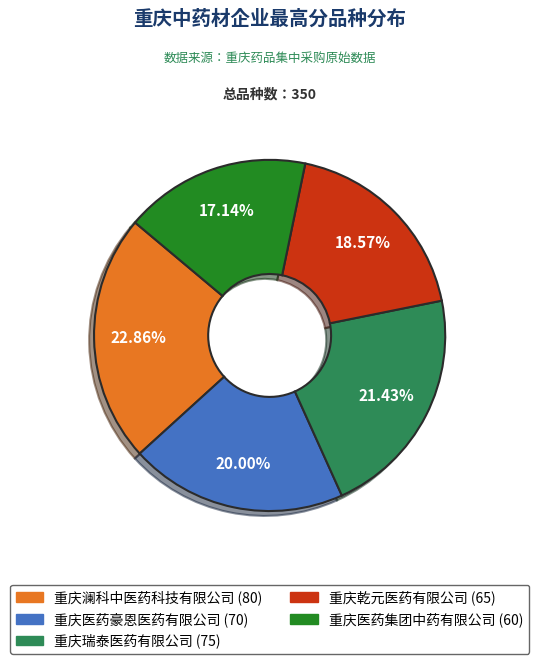

What is the largest slice in the pie chart?

重庆澜科中医药科技有限公司